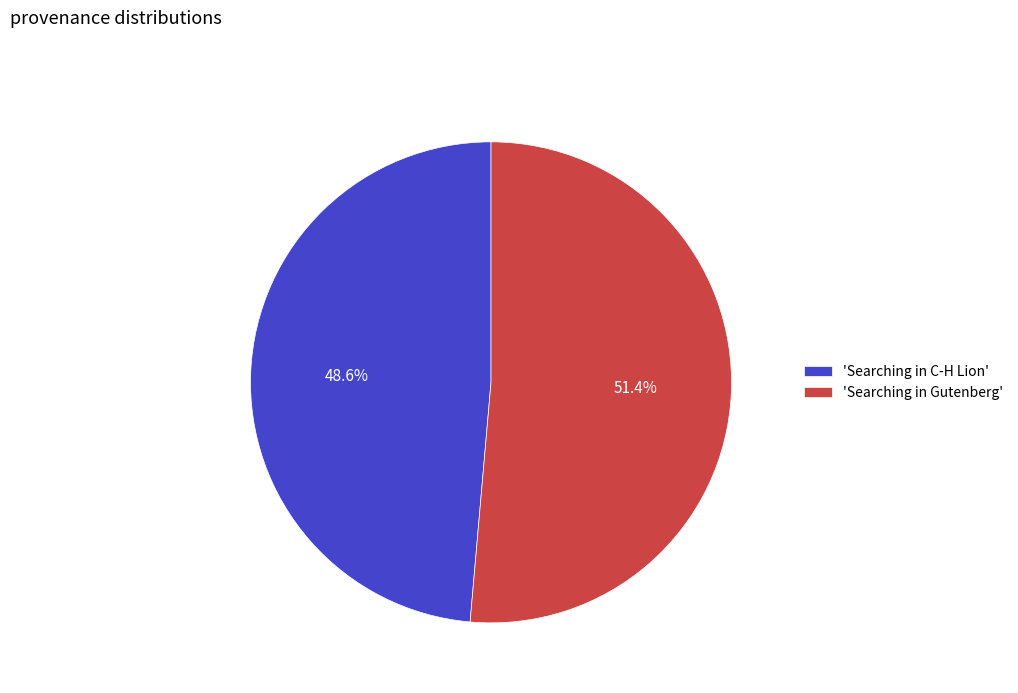

What percentage is NOT represented by 'Searching in Gutenberg'?

48.6%